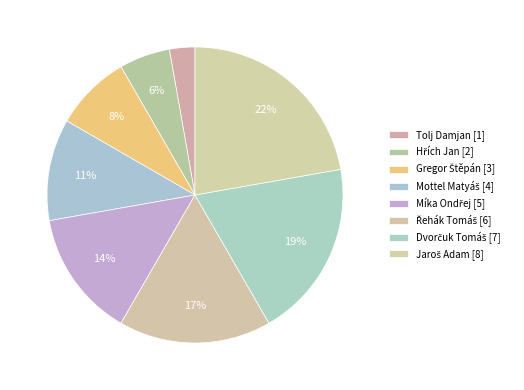

What is the ratio of the value at Hřích Jan to the value at Jaroš Adam?

0.2